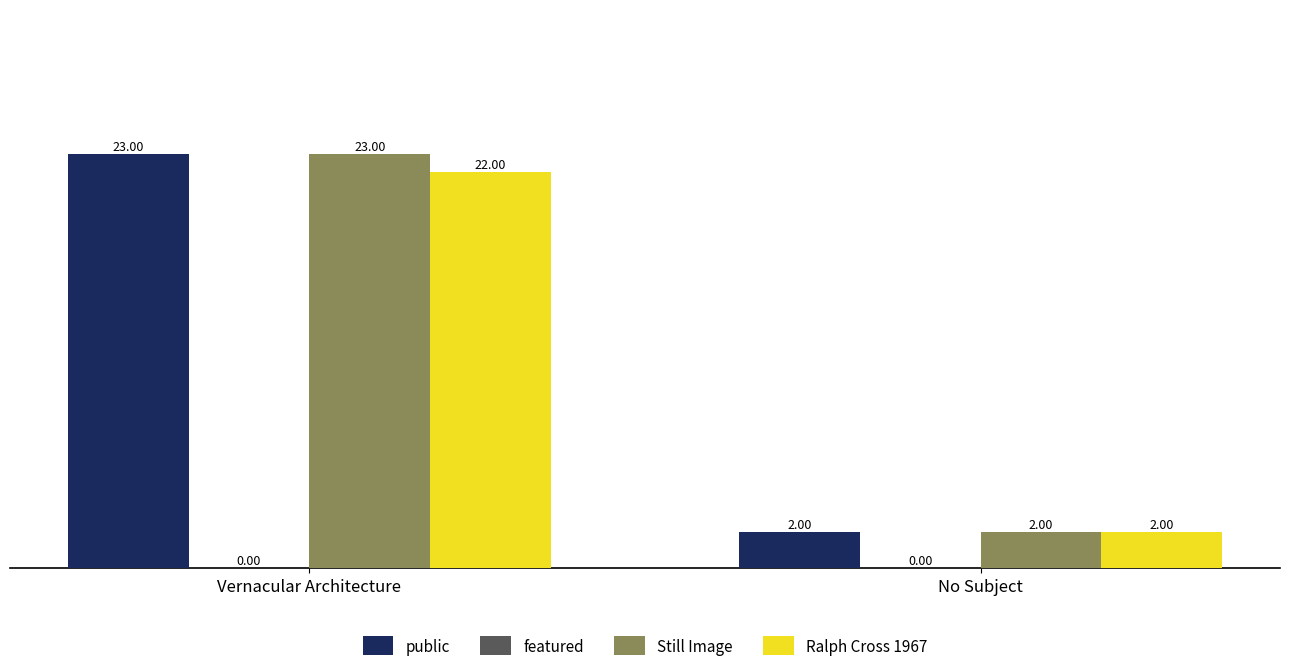

At which category is the sum across all series the highest?

Vernacular Architecture